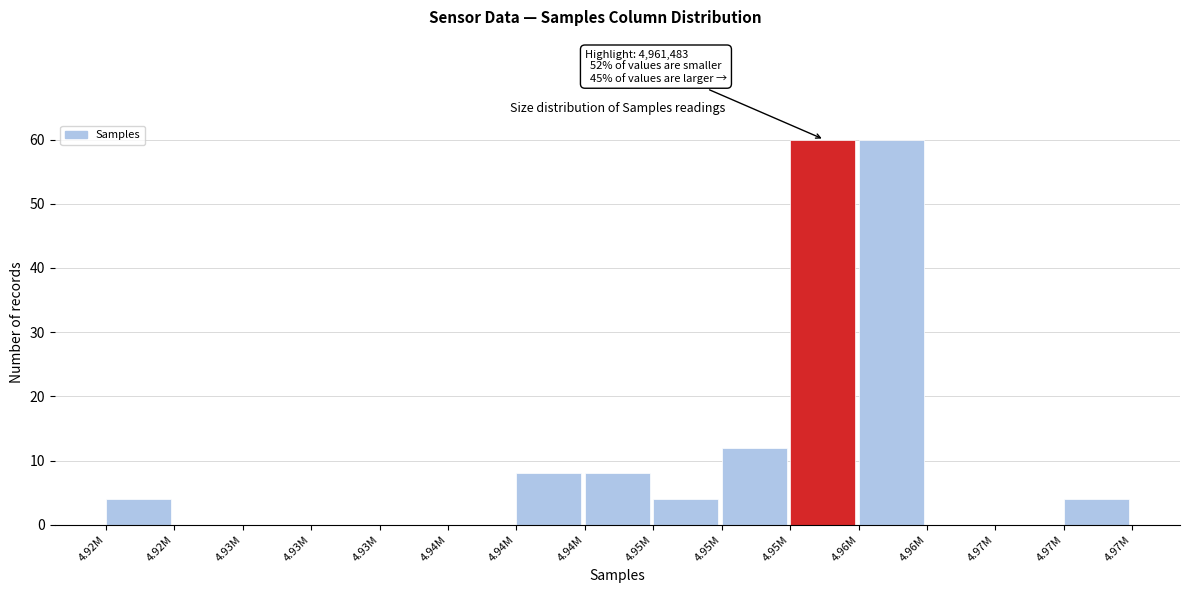

Are the bars horizontal?

No